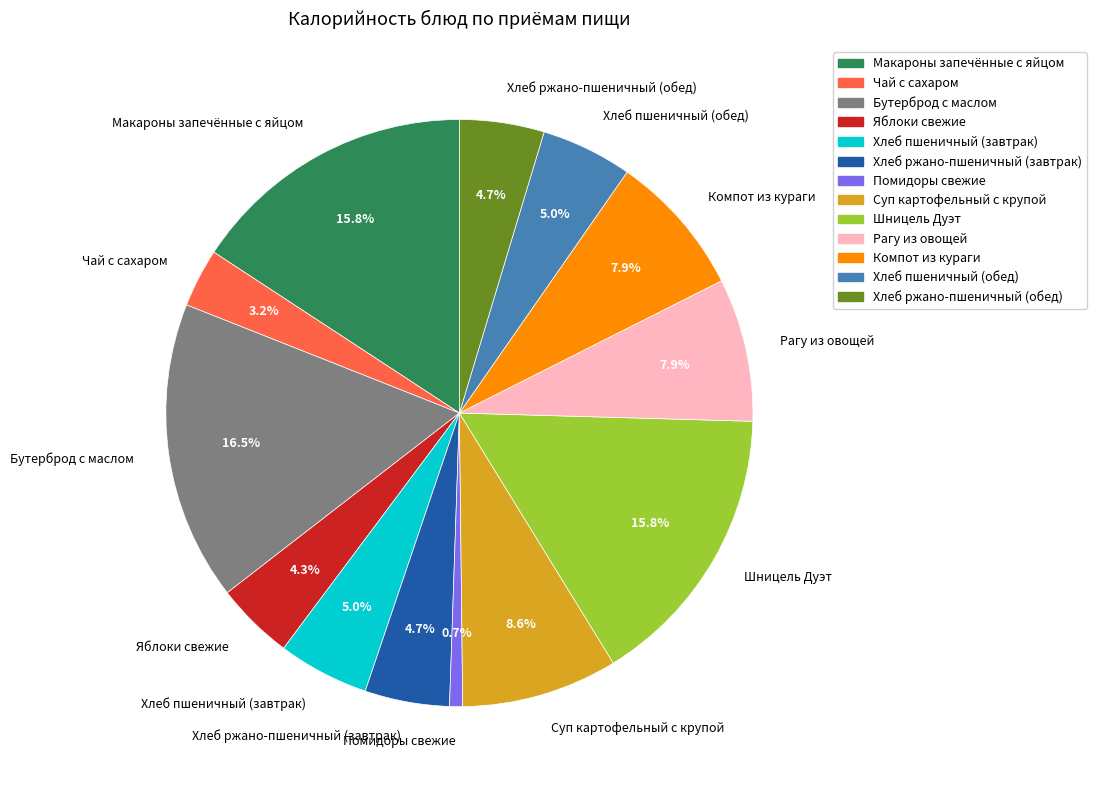

Combined, what portion of the pie is Суп картофельный с крупой and Рагу из овощей?

16.5%